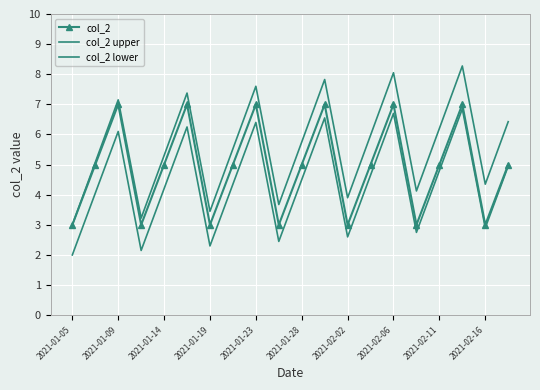

What are all the series names shown in the legend?

col_2, col_2 upper, col_2 lower